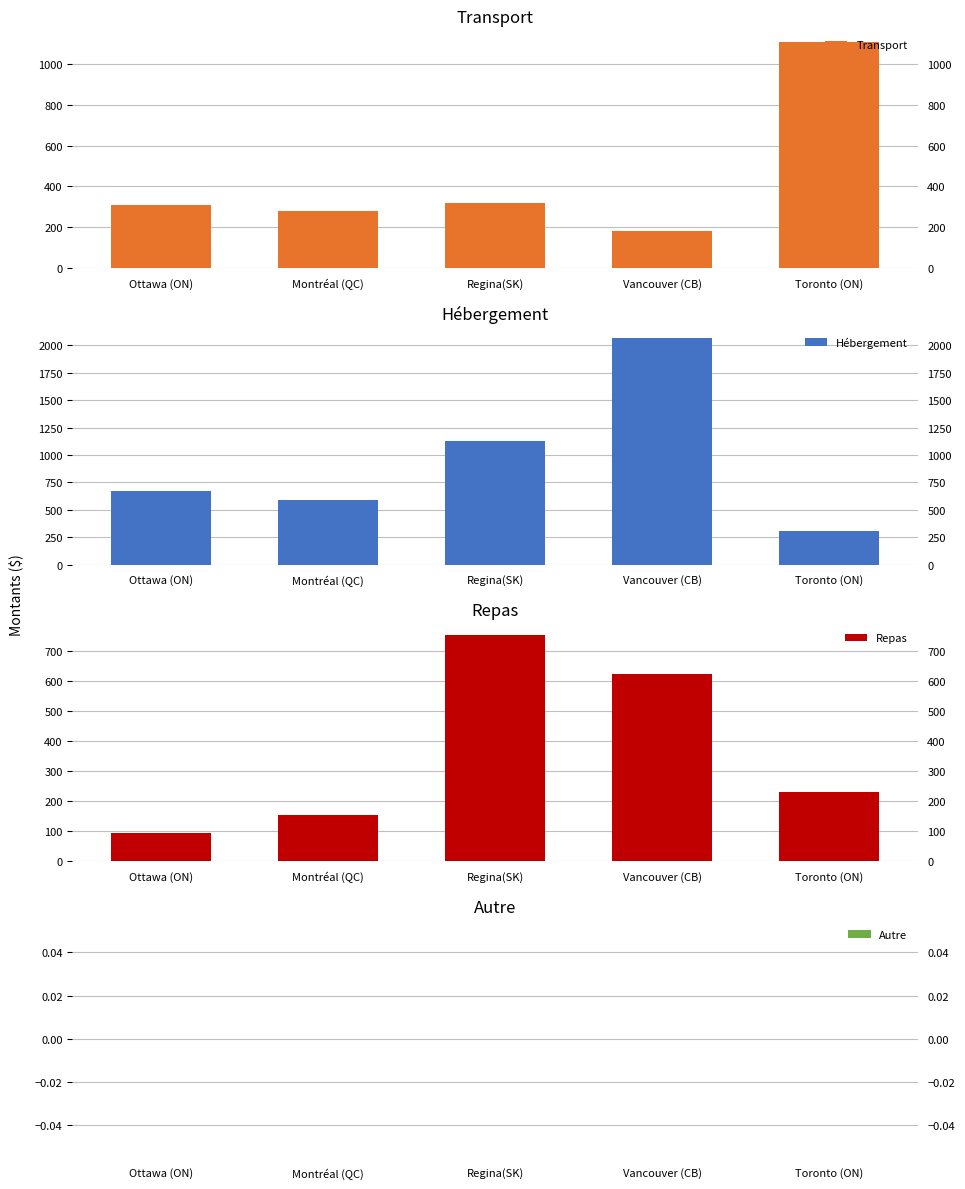

Rank the categories by Hébergement value from highest to lowest.

Vancouver (CB), Regina(SK), Ottawa (ON), Montréal (QC), Toronto (ON)